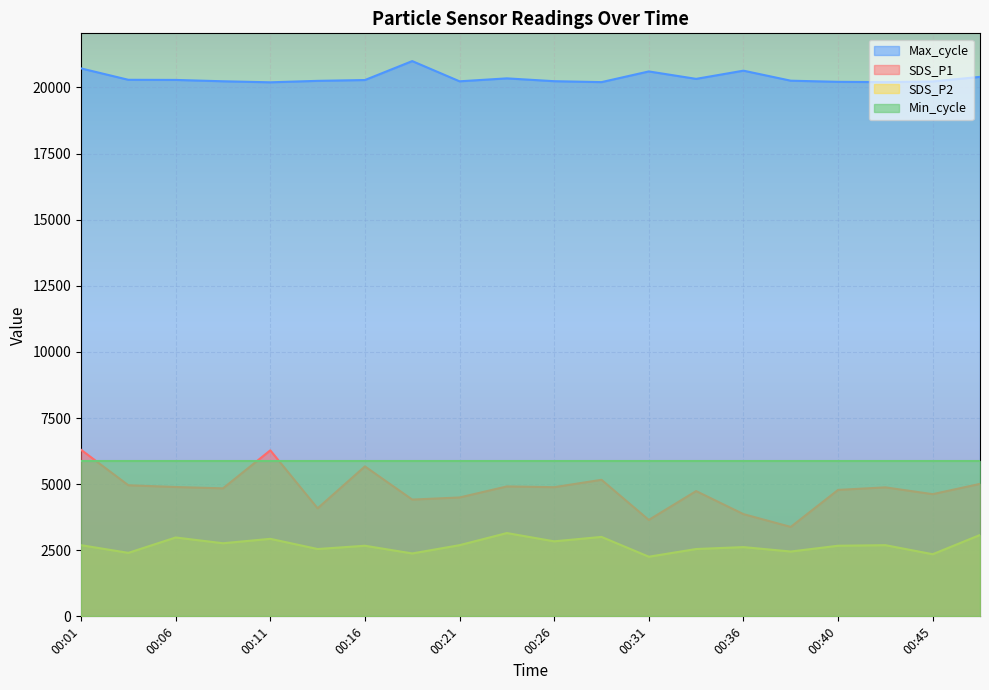

How many lines are shown in the chart?

4